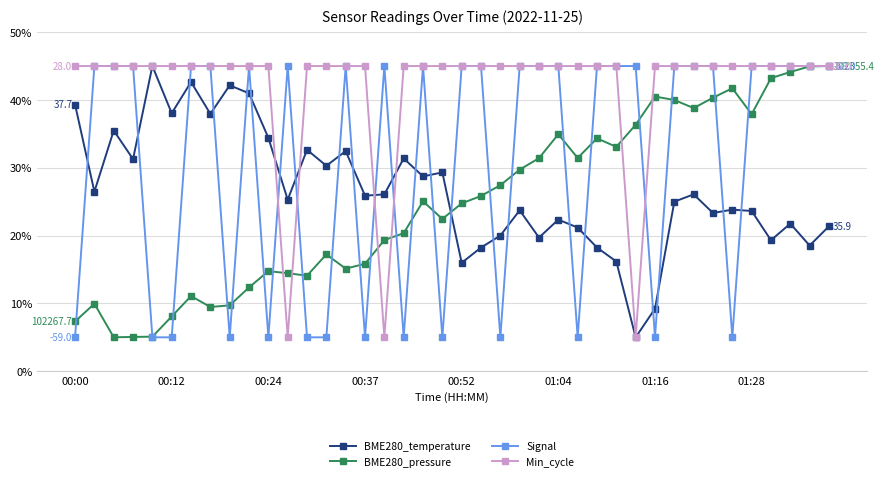

What is the value of the BME280_temperature point at the 3rd from the left?

35.5